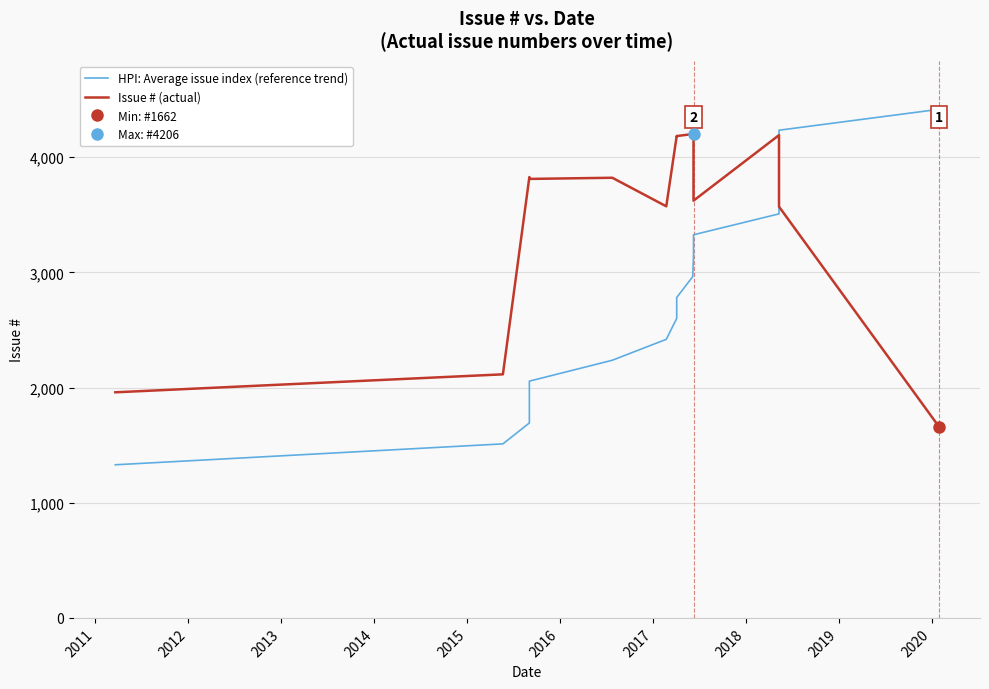

What is the total value across all series at 2016?

5993.0